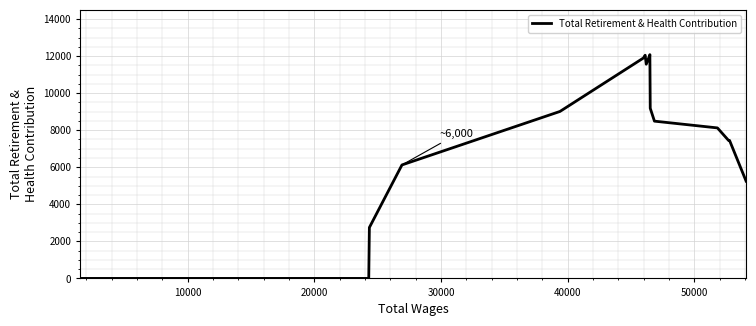

Does the chart display data point markers on the line(s)?

No